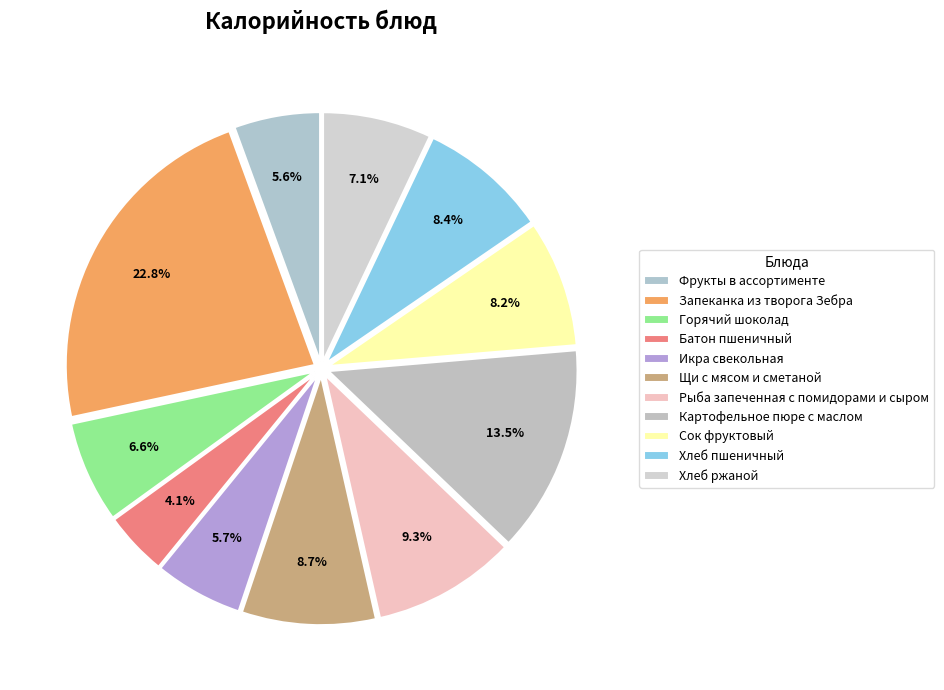

Does Запеканка из творога Зебра account for over 50% of the chart?

No